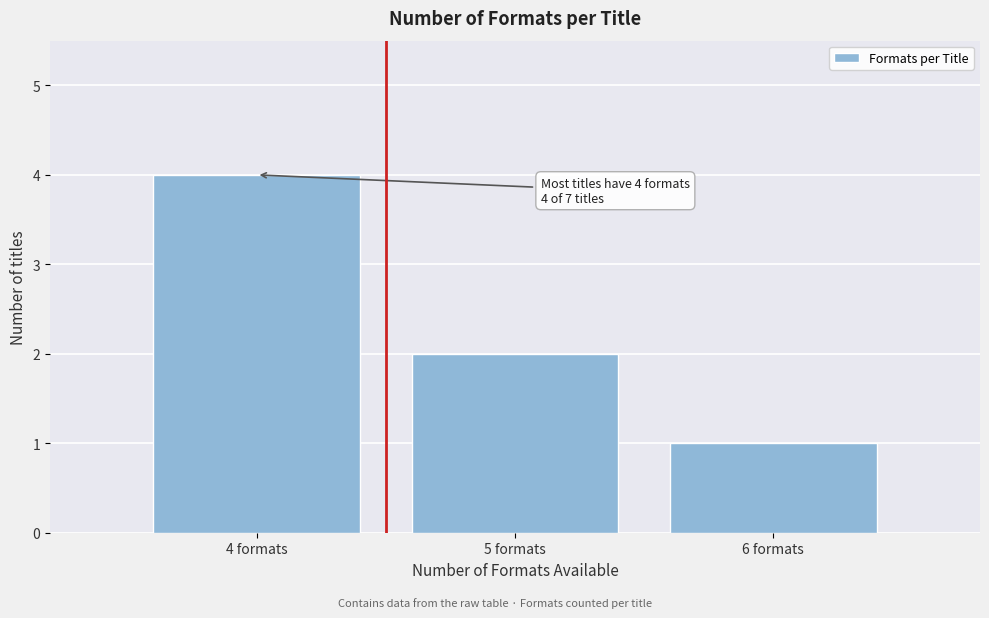

Reading left to right, list all the values displayed in this chart.

4	2	1